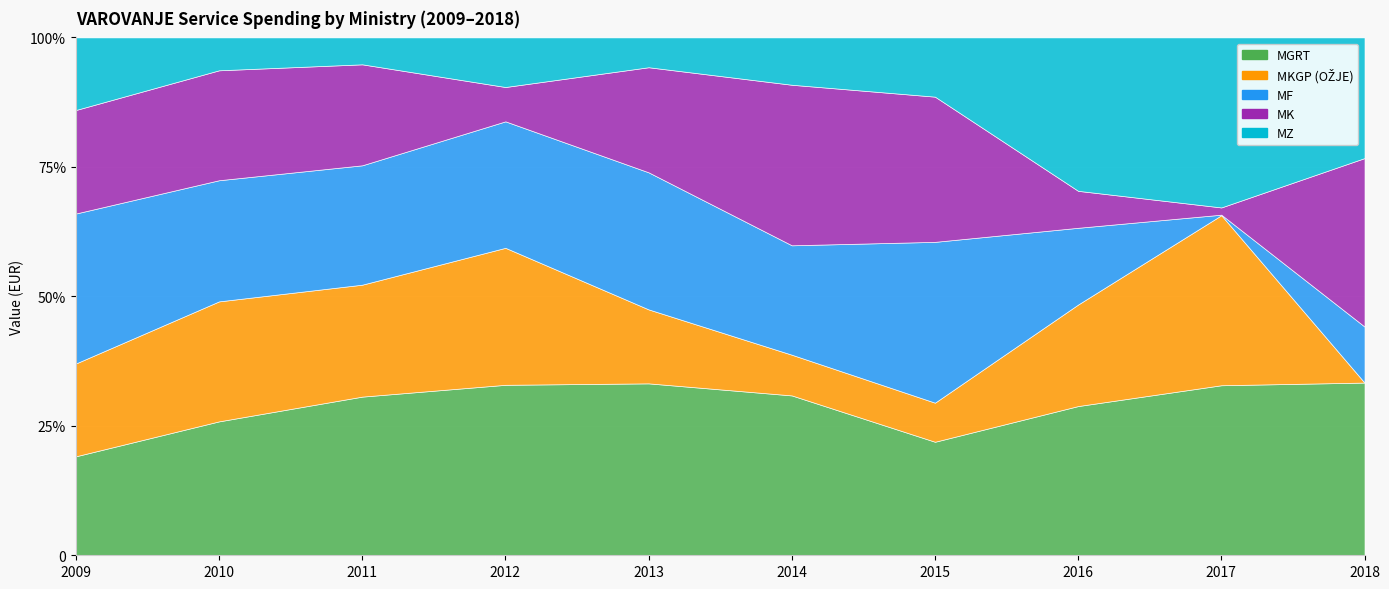

What is the sum of all MGRT values?

1099677.6